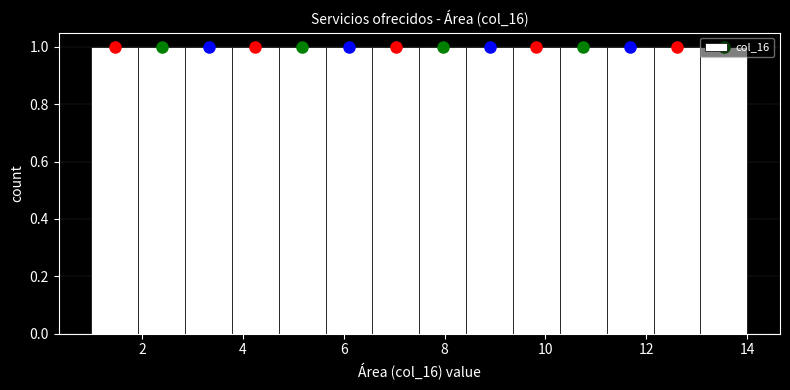

Reading left to right, list every bar in this chart as the range it spans on the x-axis followed by its height. Neither the bar edges nor the heights are printed on the chart, so give them approximately, as read against the axes.

1.0 to 2.0: 1
2.0 to 2.8: 1
2.8 to 3.8: 1
3.8 to 4.8: 1
4.8 to 5.6: 1
5.6 to 6.6: 1
6.6 to 7.6: 1
7.6 to 8.4: 1
8.4 to 9.4: 1
9.4 to 10.2: 1
10.2 to 11.2: 1
11.2 to 12.2: 1
12.2 to 13.0: 1
13.0 to 14.0: 1